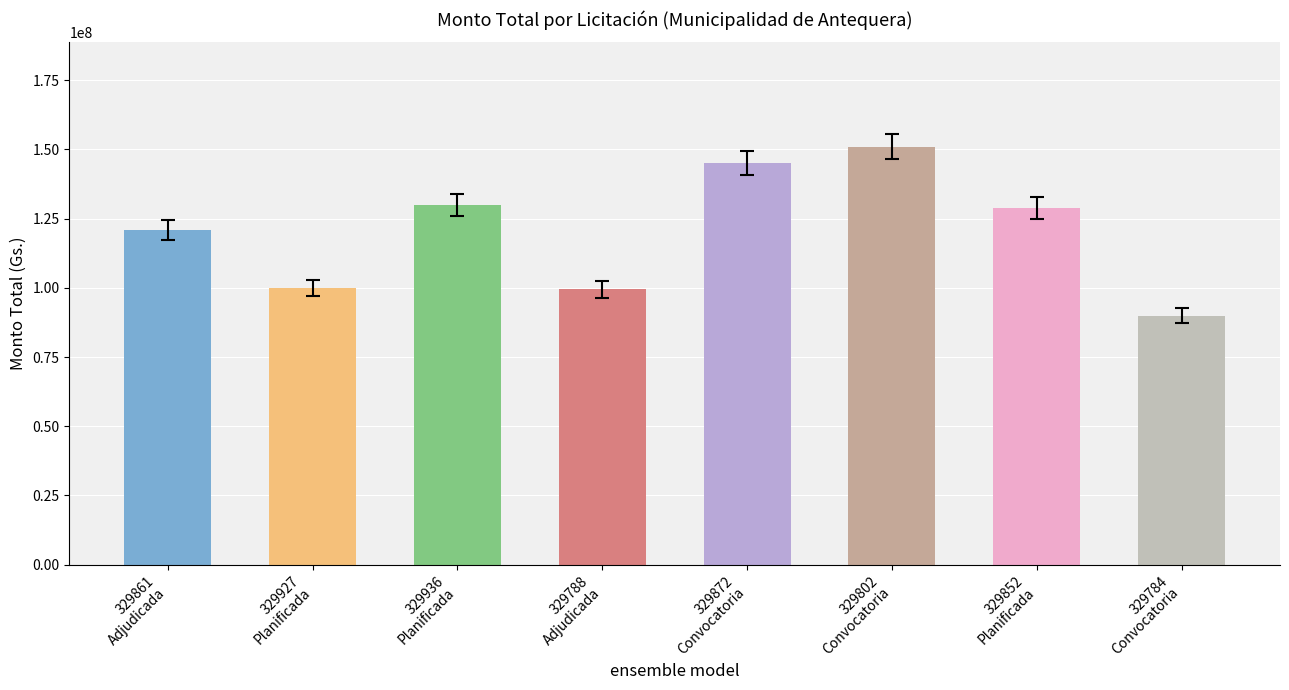

How many values are below 128837114?

4